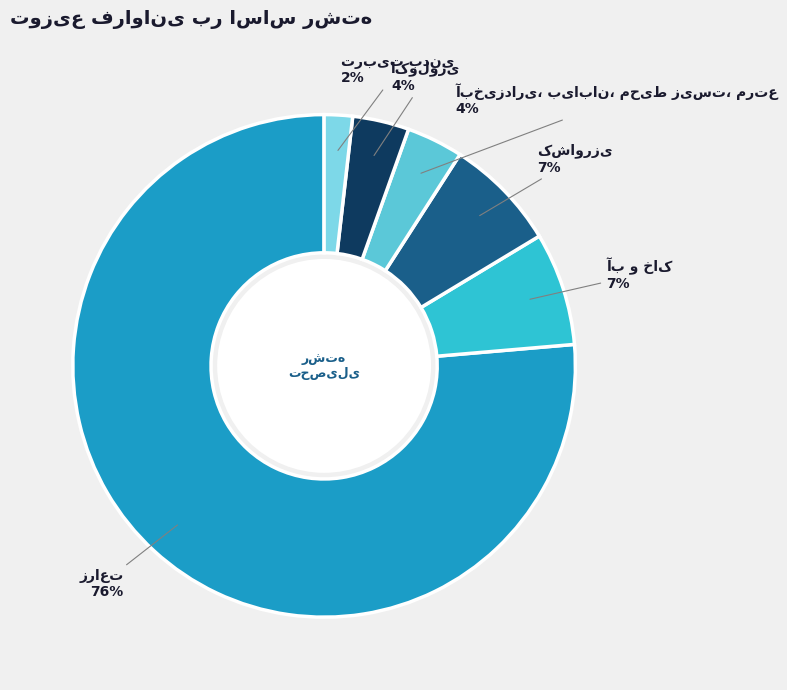

Is there any slice that represents more than half of the pie?

Yes